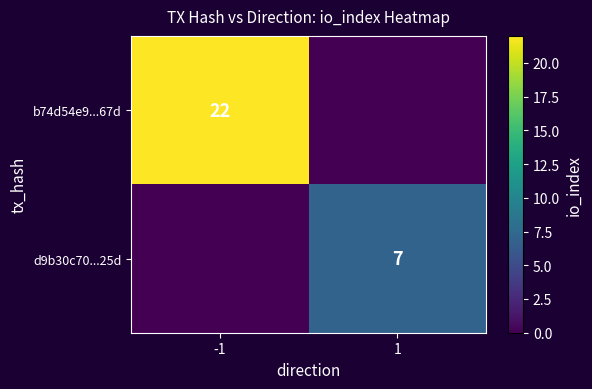

The b74d54e9...67d series shows 22 at -1. True or false?

True